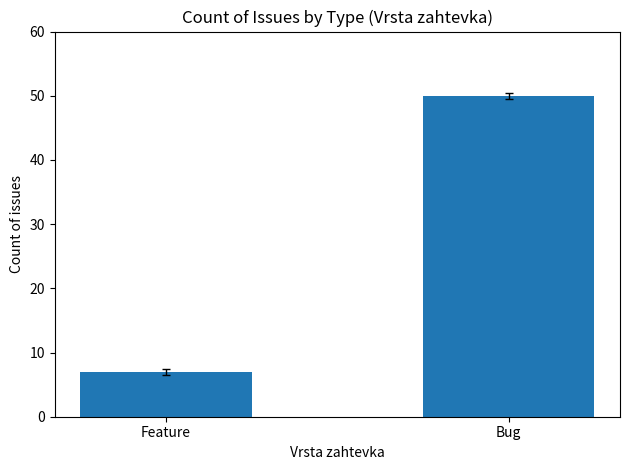

What is the difference between the values at Bug and Feature?

43